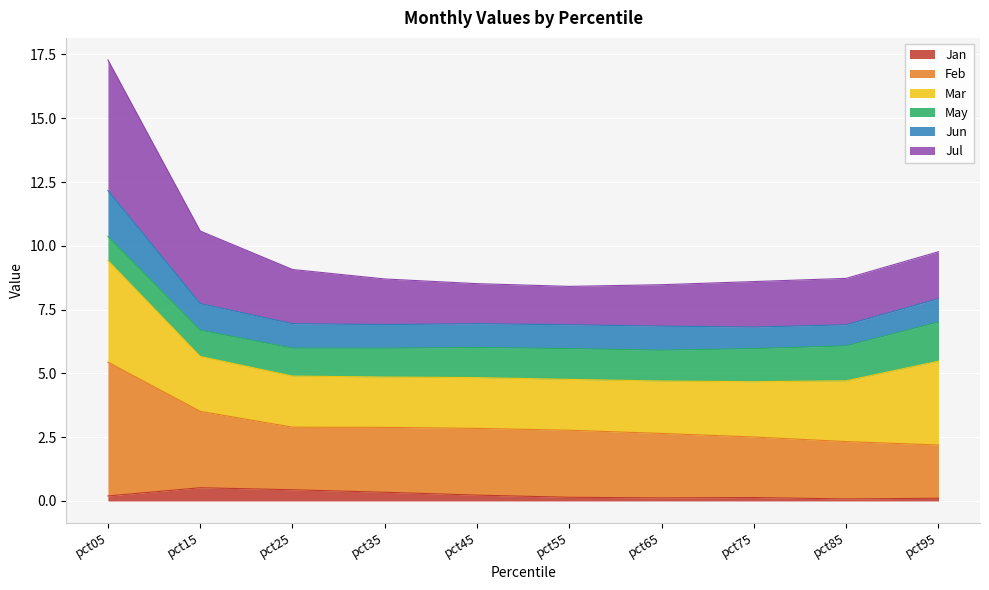

What is the average value of the Feb series?

3.0